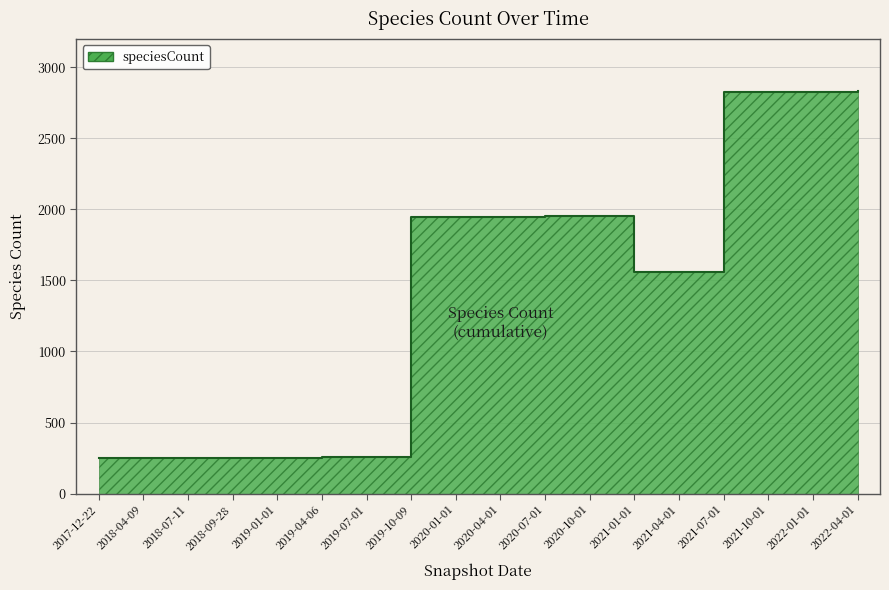

Does the chart have visible grid lines?

Yes